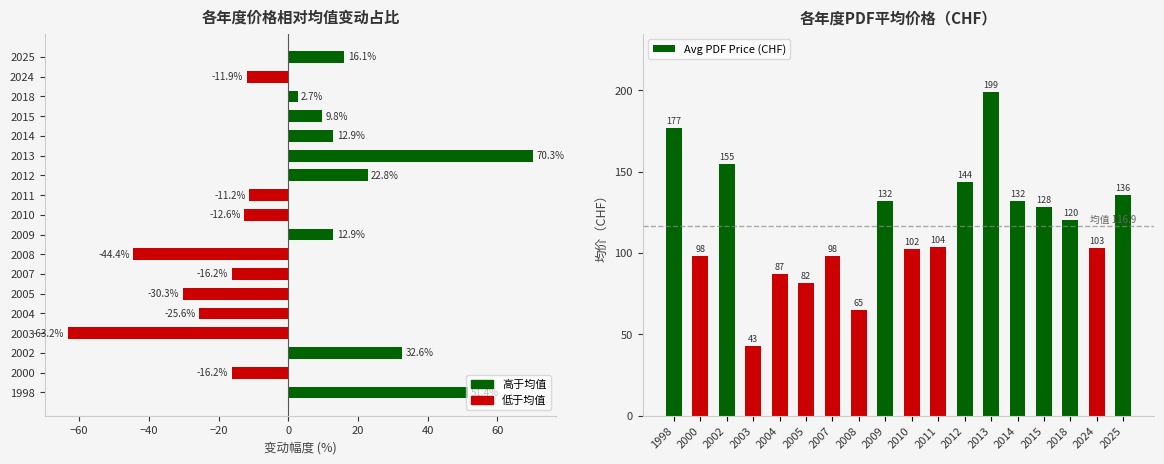

How many values in Price deviation (%) are above zero?

9